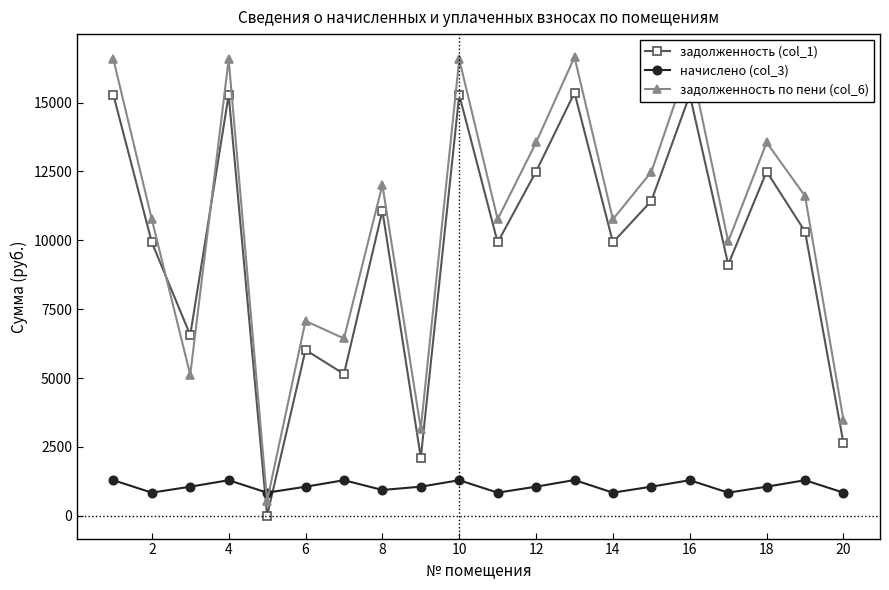

Does the chart display data point markers on the line(s)?

Yes